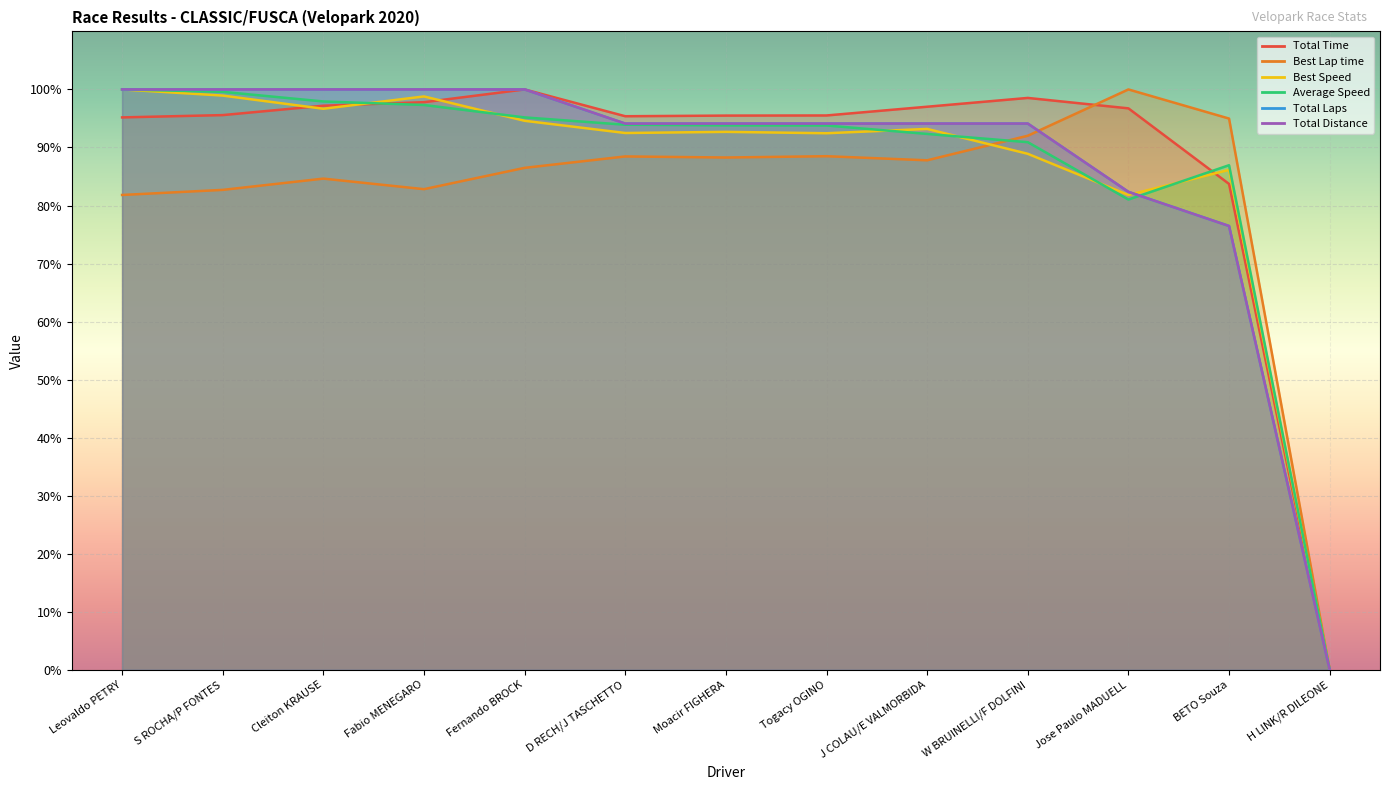

In Total Time, how many points are higher than both neighbors (excluding endpoints)?

2